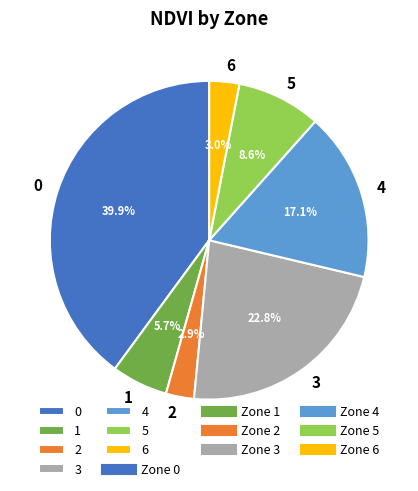

Is there any slice that represents more than half of the pie?

No